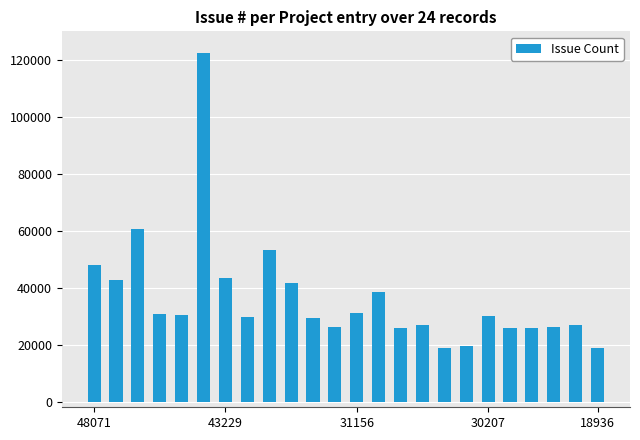

What is the minimum value shown in the chart?

18936